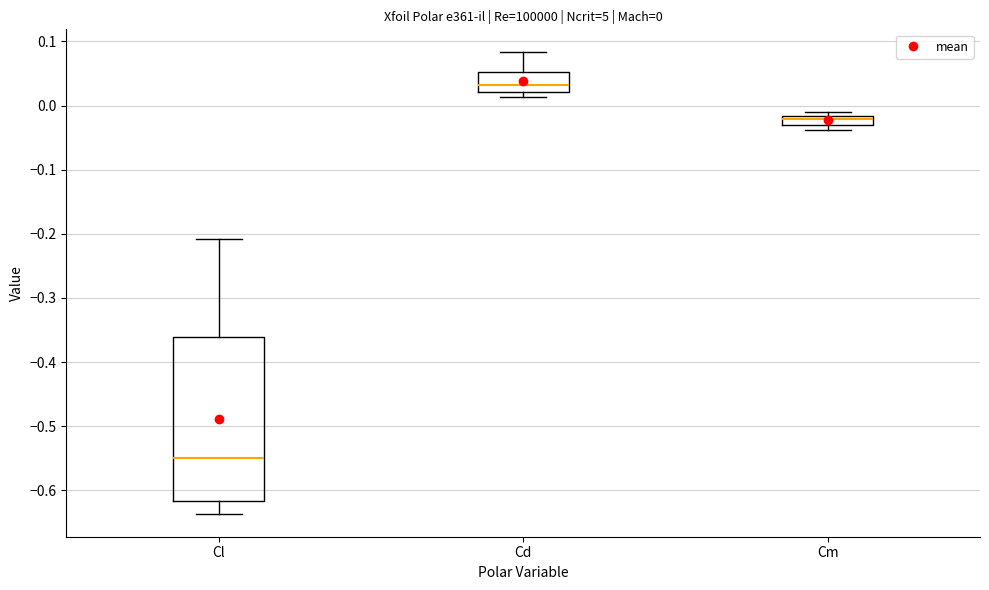

Comparing the boxes themselves (not the whiskers), which one is the tallest?

Cl